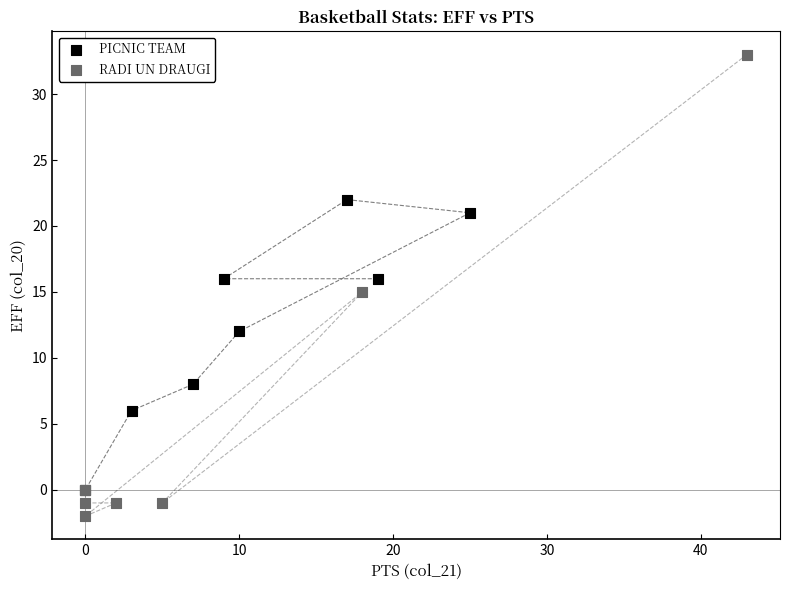

Which series reaches the maximum Y coordinate?

RADI UN DRAUGI